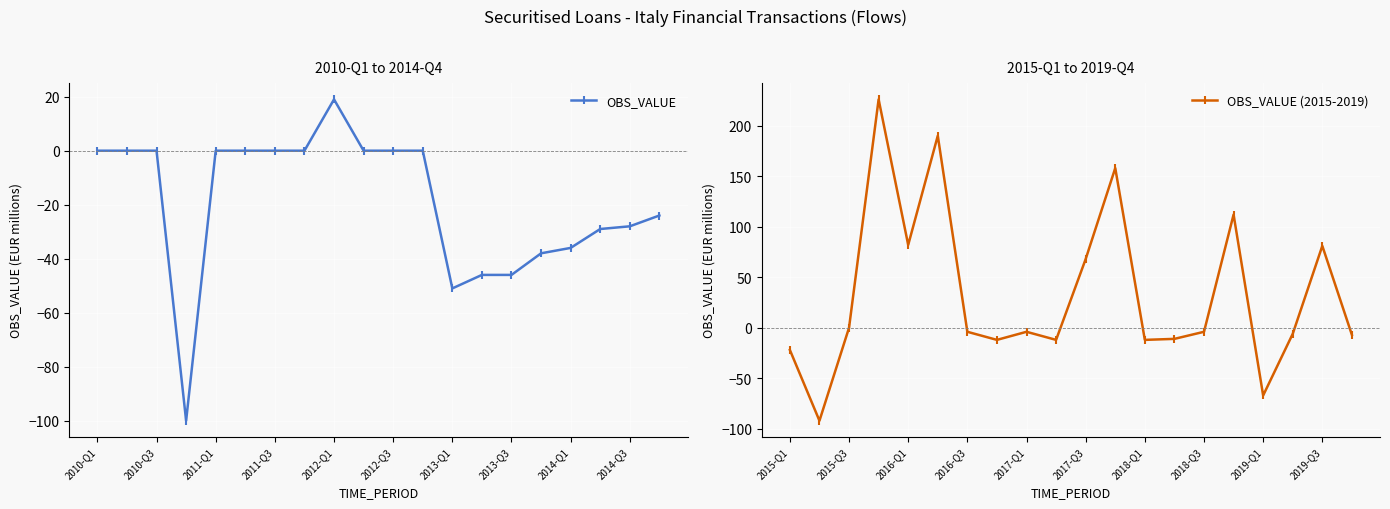

Which series has the largest range (max minus min)?

OBS_VALUE (2015-2019)